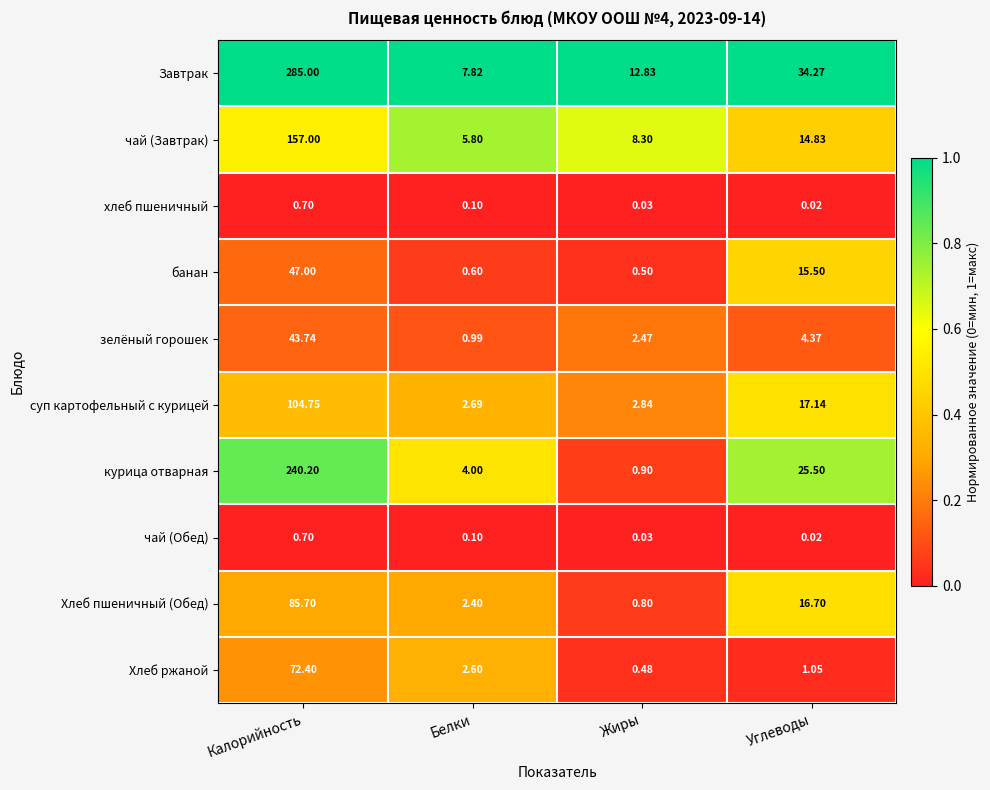

At which label does чай (Завтрак) reach its minimum?

Белки